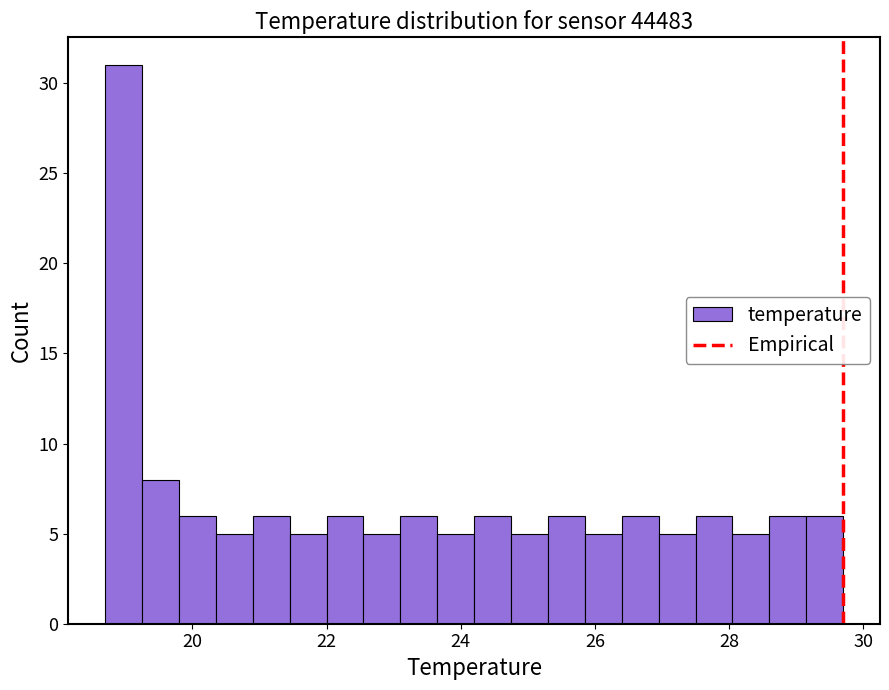

Read against the x-axis, roughly where is the centre of the tallest bar?

19.0